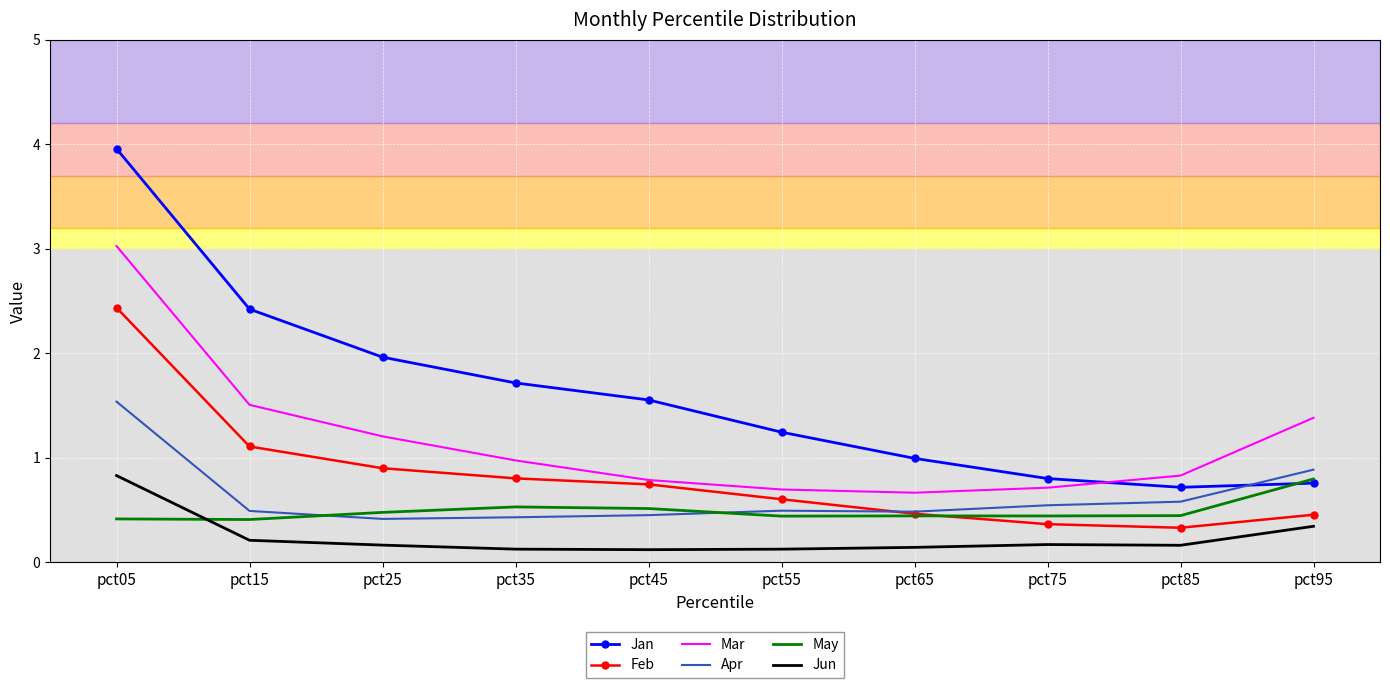

At which category is the sum across all series the highest?

pct05